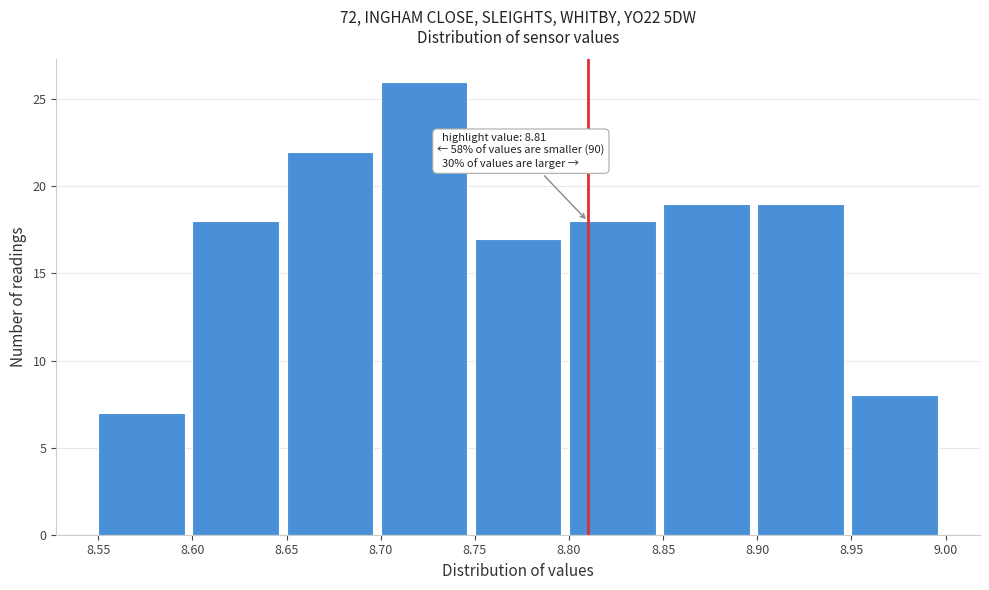

Over which range of the x-axis is the bar tallest?

8.70 to 8.75